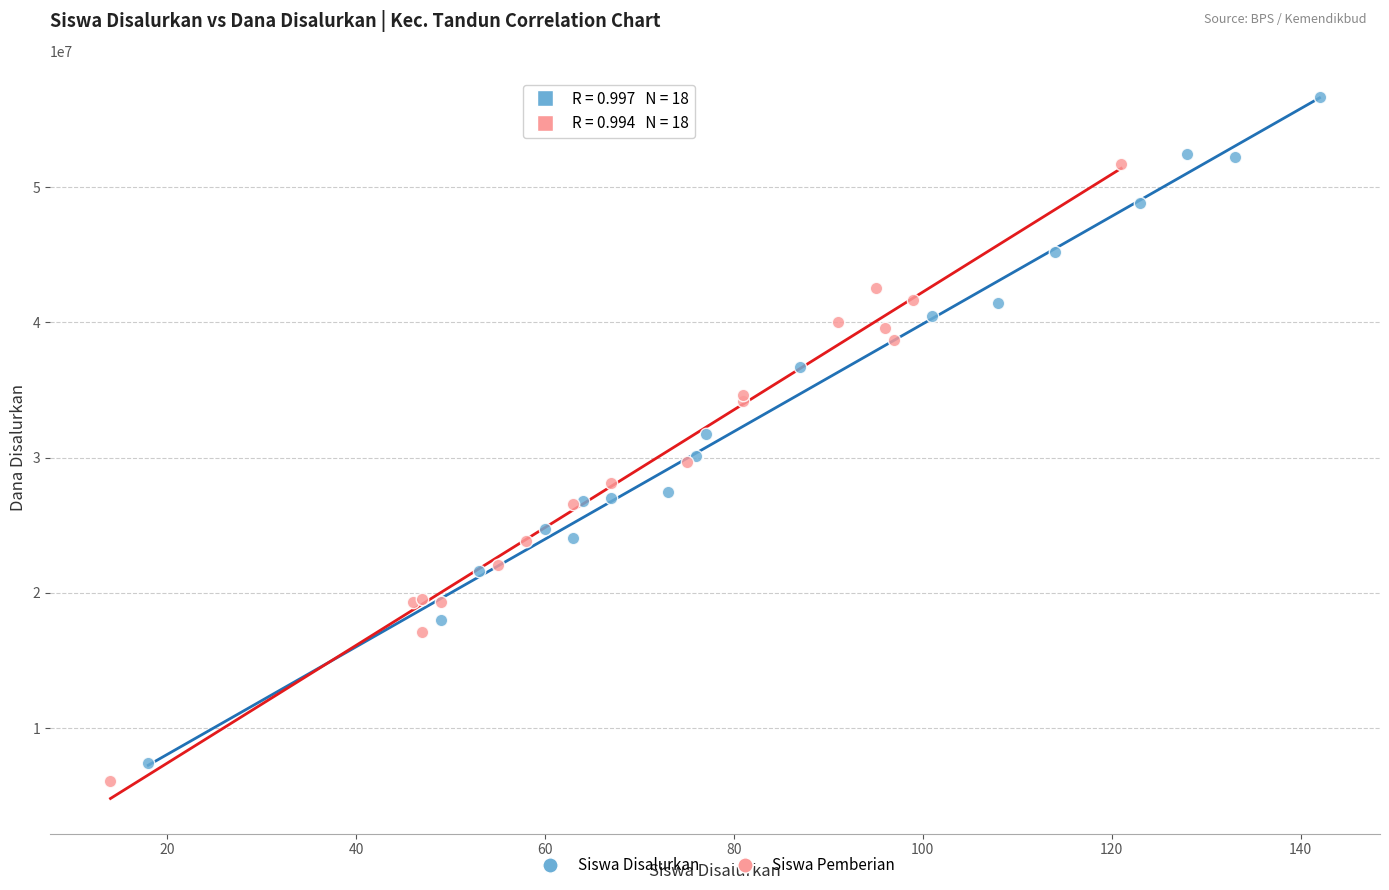

Which series contains the highest Y value?

Siswa Disalurkan